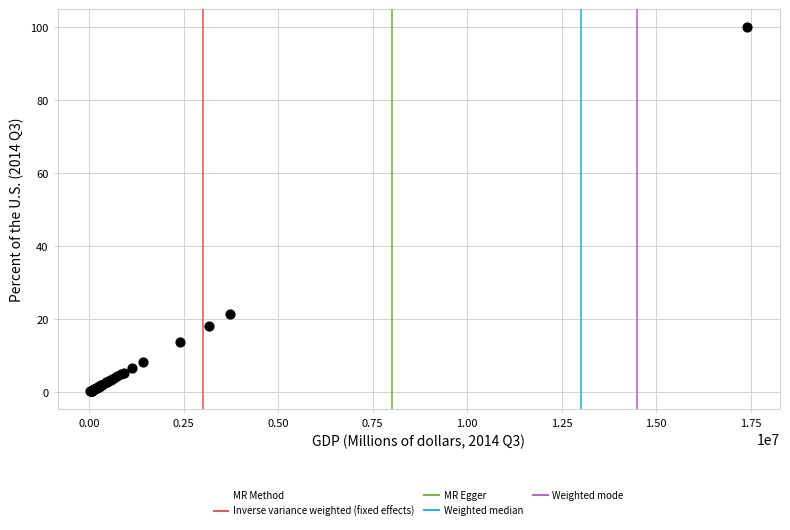

What Y value in the scatter plot is closest to 50?

21.4